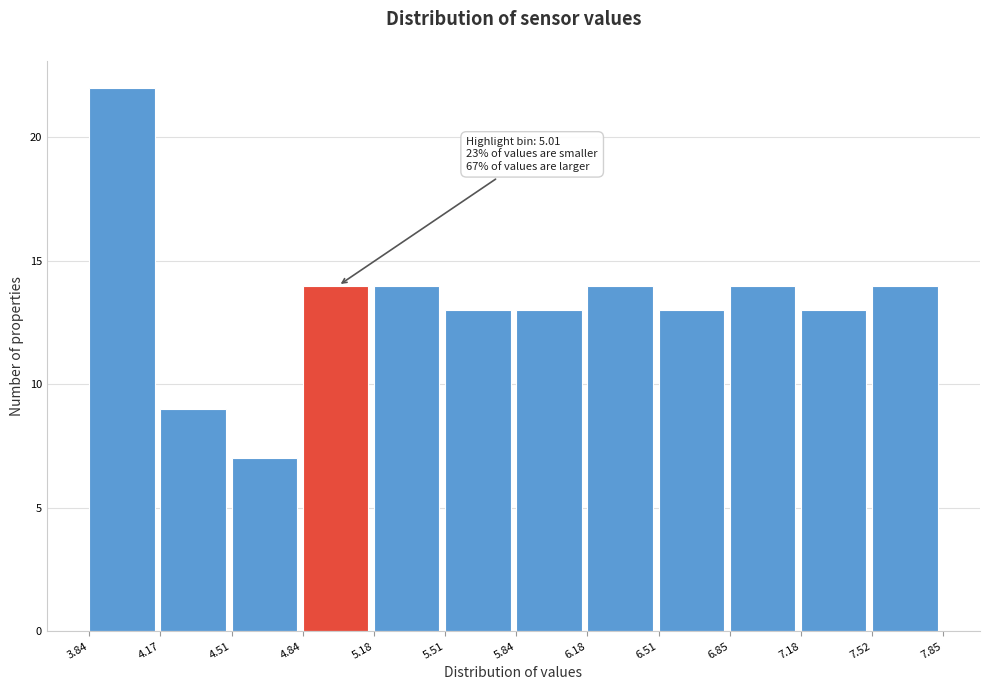

Over which range of the x-axis is the bar tallest?

3.84 to 4.17